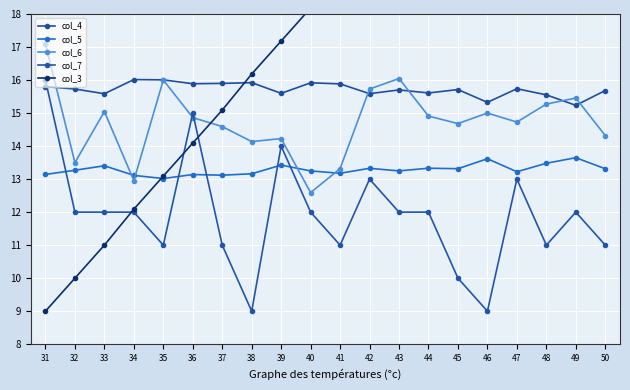

Between which two adjacent categories do col_6 and col_5 first intersect?

33 and 34